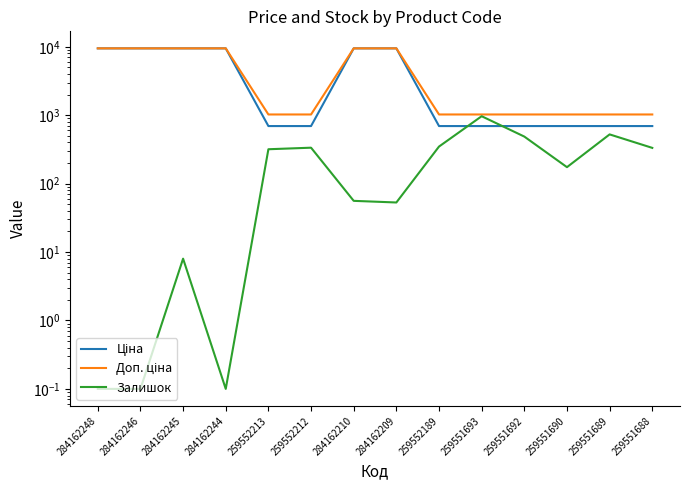

What is the sum of all Доп. ціна values?

65077.4